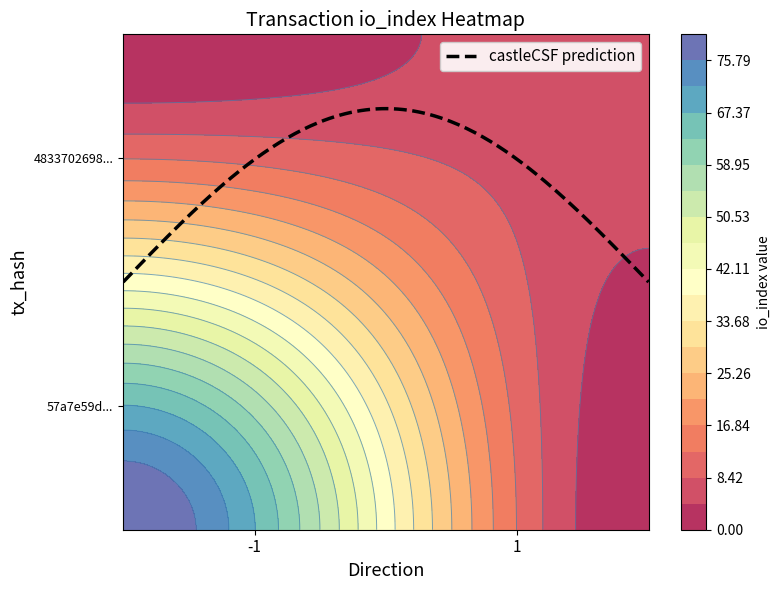

What is the spread (max minus min) of values at direction?

2